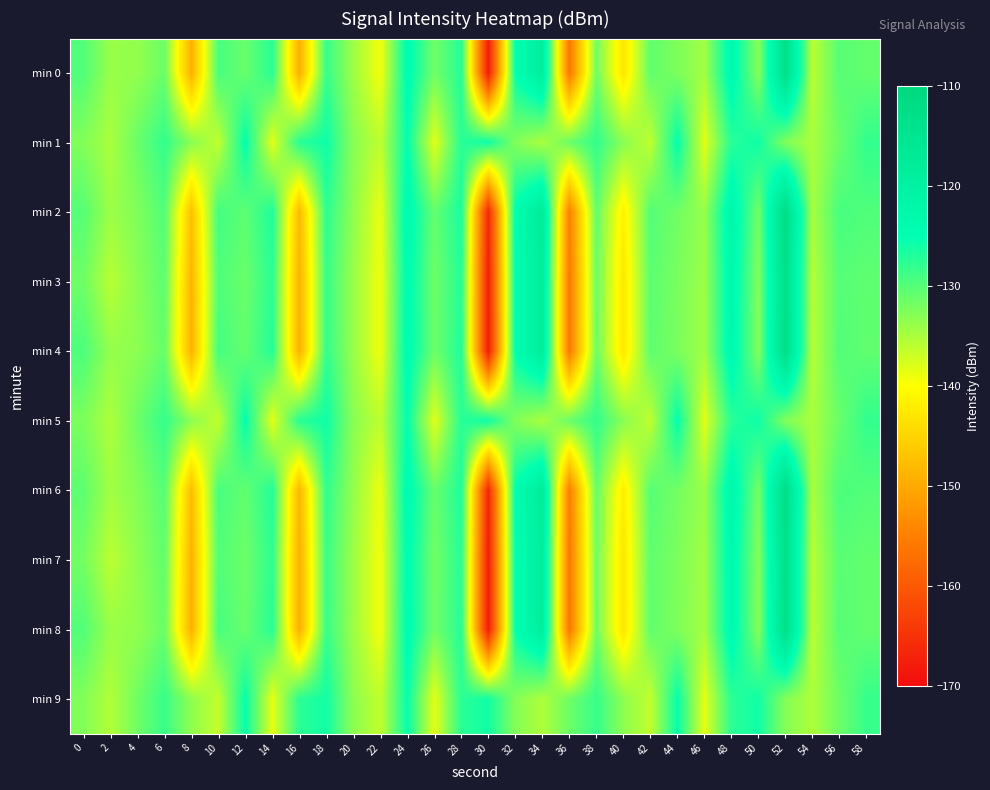

Reading left to right, extract all data points from this chart.

min 0: 0=-129.8	2=-134.0	4=-133.6	6=-131.2	8=-149.3	10=-129.2	12=-131.1	14=-127.3	16=-149.5	18=-128.3	20=-134.2	22=-139.3	24=-124.0	26=-131.6	28=-127.2	30=-168.0	32=-125.2	34=-118.8	36=-156.3	38=-131.6	40=-143.1	42=-130.7	44=-132.4	46=-134.5	48=-123.3	50=-132.9	52=-113.0	54=-136.0	56=-130.0	58=-130.9
min 1: 0=-132.6	2=-135.0	4=-131.2	6=-128.0	8=-133.0	10=-136.2	12=-125.2	14=-138.2	16=-127.3	18=-125.8	20=-133.0	22=-136.2	24=-125.2	26=-138.2	28=-127.3	30=-125.8	32=-132.6	34=-135.0	36=-131.2	38=-128.0	40=-133.0	42=-136.2	44=-125.2	46=-138.2	48=-127.3	50=-125.8	52=-132.6	54=-135.0	56=-131.2	58=-128.0
min 2: 0=-130.1	2=-134.2	4=-132.5	6=-129.8	8=-147.3	10=-128.9	12=-130.5	14=-126.8	16=-148.1	18=-127.6	20=-133.4	22=-138.7	24=-123.5	26=-130.9	28=-126.5	30=-166.2	32=-124.6	34=-117.9	36=-155.1	38=-130.8	40=-141.7	42=-129.9	44=-131.6	46=-133.8	48=-122.5	50=-131.7	52=-112.3	54=-134.8	56=-129.2	58=-129.7
min 3: 0=-131.5	2=-135.8	4=-133.1	6=-130.5	8=-148.7	10=-129.6	12=-131.2	14=-127.5	16=-149.1	18=-128.3	20=-134.0	22=-139.1	24=-124.0	26=-131.5	28=-127.1	30=-167.5	32=-125.0	34=-118.5	36=-156.0	38=-131.3	40=-142.7	42=-130.4	44=-132.1	46=-134.2	48=-123.0	50=-132.6	52=-113.2	54=-135.6	56=-130.0	58=-130.6
min 4: 0=-129.5	2=-133.7	4=-133.3	6=-131.0	8=-149.0	10=-129.0	12=-130.9	14=-127.1	16=-149.3	18=-128.0	20=-133.9	22=-139.1	24=-123.8	26=-131.4	28=-126.9	30=-167.7	32=-124.9	34=-118.5	36=-156.1	38=-131.4	40=-142.8	42=-130.5	44=-132.2	46=-134.3	48=-123.1	50=-132.7	52=-112.8	54=-135.7	56=-129.8	58=-130.7
min 5: 0=-132.3	2=-135.2	4=-131.4	6=-128.1	8=-133.2	10=-136.3	12=-125.2	14=-138.3	16=-127.3	18=-125.9	20=-133.1	22=-136.2	24=-125.2	26=-138.2	28=-127.3	30=-125.8	32=-132.6	34=-135.0	36=-131.2	38=-128.0	40=-133.0	42=-136.2	44=-125.2	46=-138.2	48=-127.3	50=-125.8	52=-132.6	54=-135.0	56=-131.2	58=-128.0
min 6: 0=-130.5	2=-134.5	4=-132.8	6=-130.0	8=-147.8	10=-129.2	12=-130.8	14=-127.0	16=-148.5	18=-127.8	20=-133.7	22=-138.9	24=-123.7	26=-131.1	28=-126.7	30=-166.5	32=-124.8	34=-118.1	36=-155.4	38=-131.0	40=-142.0	42=-130.1	44=-131.8	46=-134.0	48=-122.7	50=-131.9	52=-112.5	54=-135.0	56=-129.4	58=-129.9
min 7: 0=-131.8	2=-136.0	4=-133.4	6=-130.8	8=-149.0	10=-129.8	12=-131.4	14=-127.7	16=-149.4	18=-128.5	20=-134.2	22=-139.3	24=-124.2	26=-131.7	28=-127.3	30=-167.8	32=-125.2	34=-118.7	36=-156.2	38=-131.6	40=-143.0	42=-130.6	44=-132.3	46=-134.4	48=-123.2	50=-132.8	52=-113.4	54=-135.8	56=-130.2	58=-130.8
min 8: 0=-129.8	2=-134.0	4=-133.6	6=-131.2	8=-149.3	10=-129.2	12=-131.1	14=-127.3	16=-149.5	18=-128.3	20=-134.2	22=-139.3	24=-124.0	26=-131.6	28=-127.2	30=-168.0	32=-125.2	34=-118.8	36=-156.3	38=-131.6	40=-143.1	42=-130.7	44=-132.4	46=-134.5	48=-123.3	50=-132.9	52=-113.0	54=-136.0	56=-130.0	58=-130.9
min 9: 0=-132.6	2=-135.4	4=-131.6	6=-128.3	8=-133.4	10=-136.5	12=-125.4	14=-138.5	16=-127.5	18=-126.1	20=-133.3	22=-136.4	24=-125.4	26=-138.4	28=-127.5	30=-126.0	32=-132.8	34=-135.2	36=-131.4	38=-128.2	40=-133.2	42=-136.4	44=-125.4	46=-138.4	48=-127.5	50=-126.0	52=-132.8	54=-135.2	56=-131.4	58=-128.2